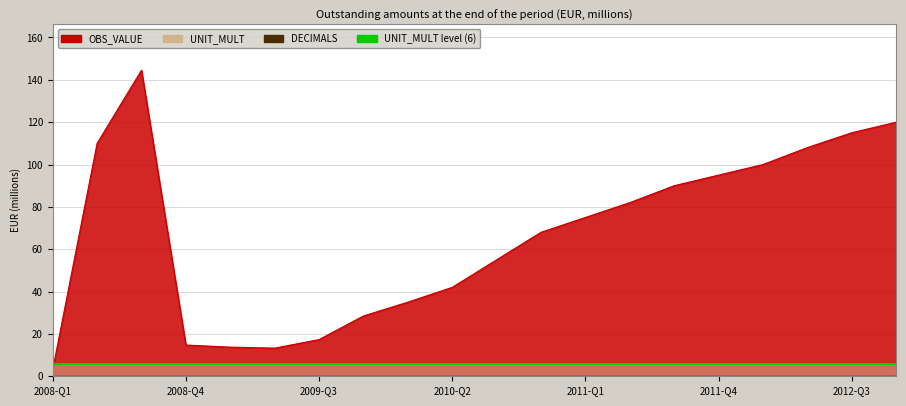

What is the minimum value for UNIT_MULT?

6.0